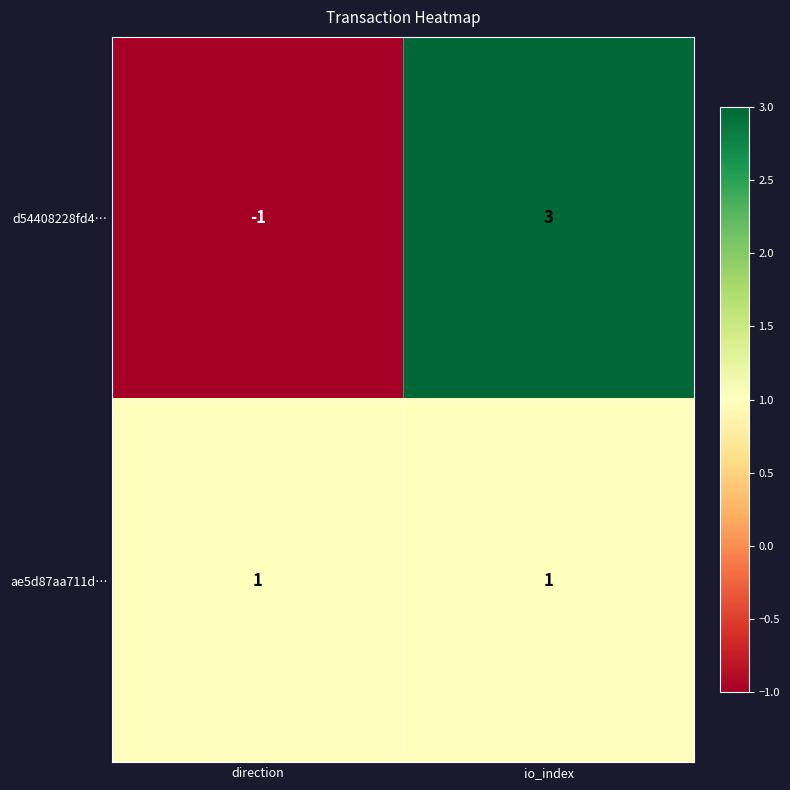

Which series has the largest range (max minus min)?

d54408228fd4…